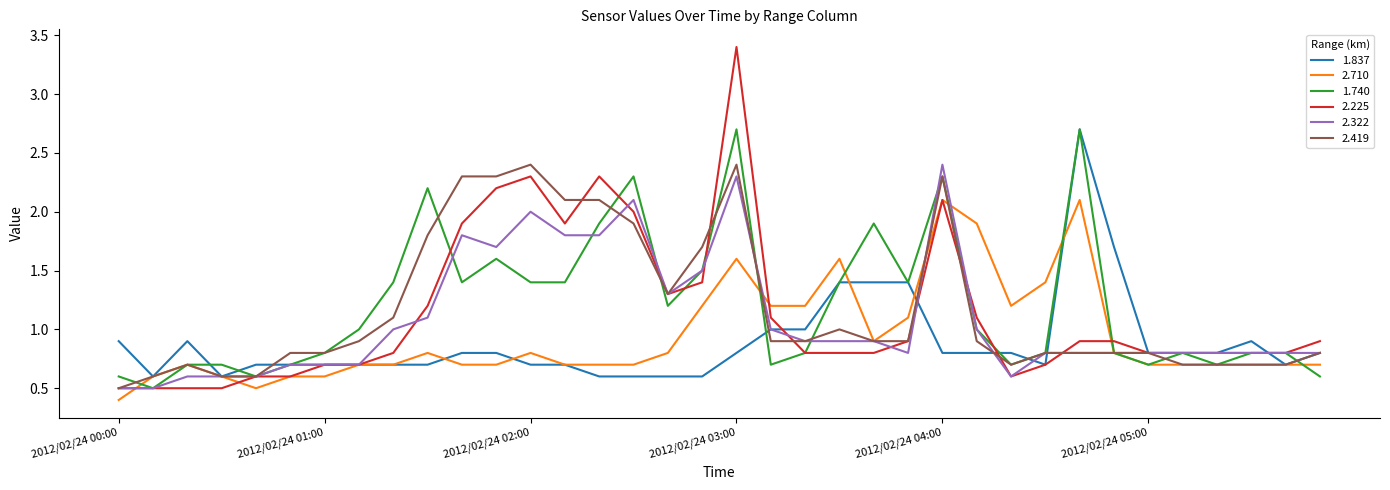

What is the minimum value shown in the chart?

0.4